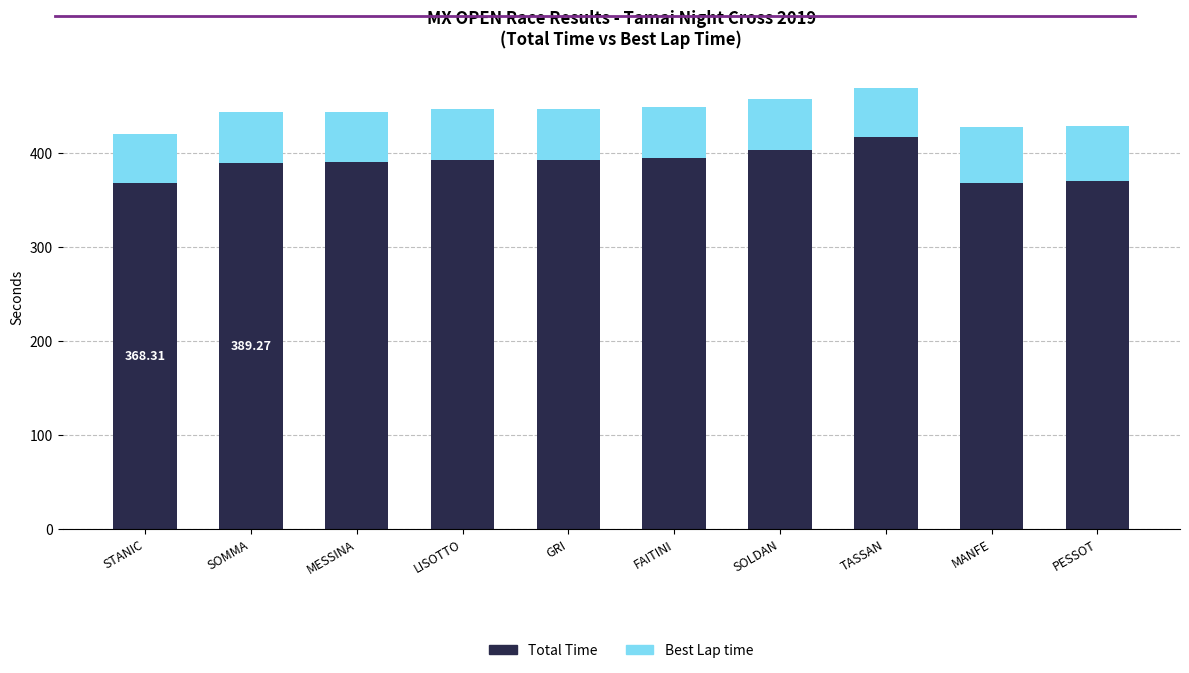

What is the average value of the Total Time series?

388.5